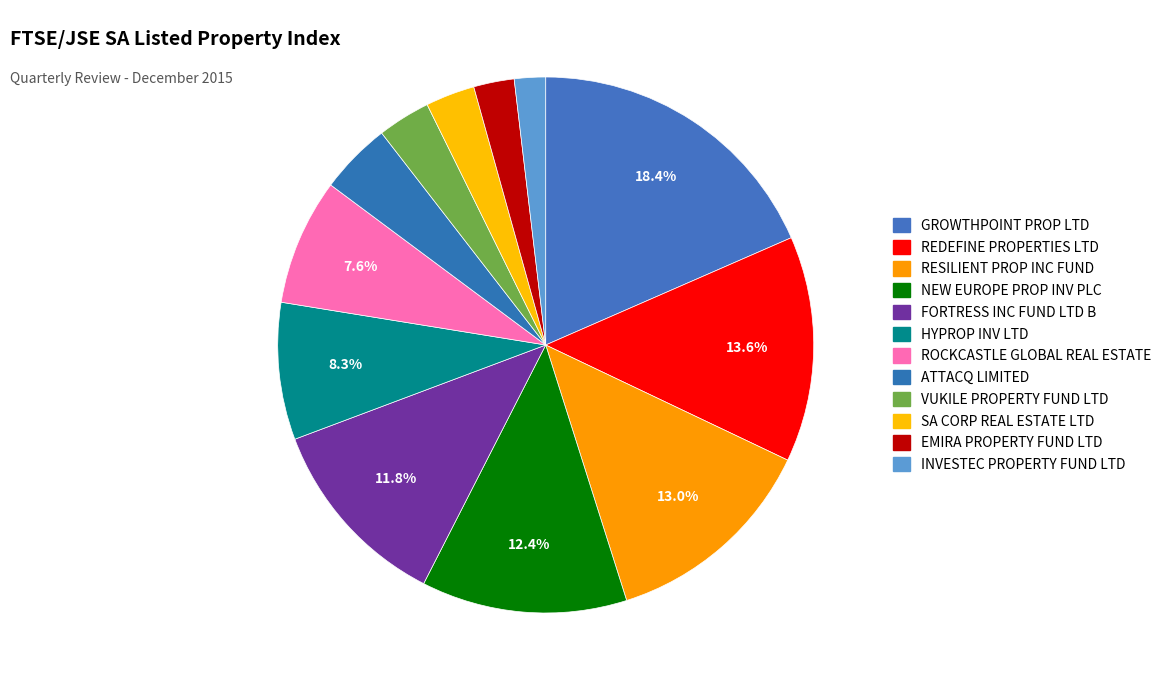

Is FORTRESS INC FUND LTD B the majority of the pie?

No